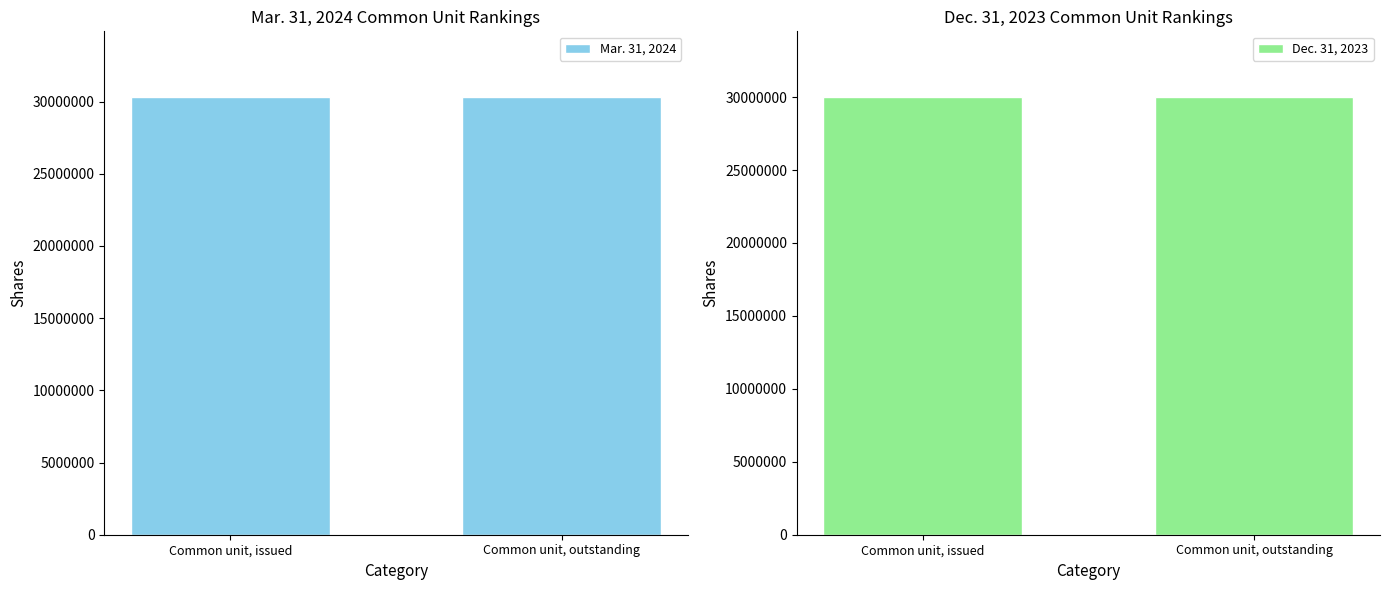

List the labels in order of Dec. 31, 2023 value, largest first.

Common unit, issued, Common unit, outstanding